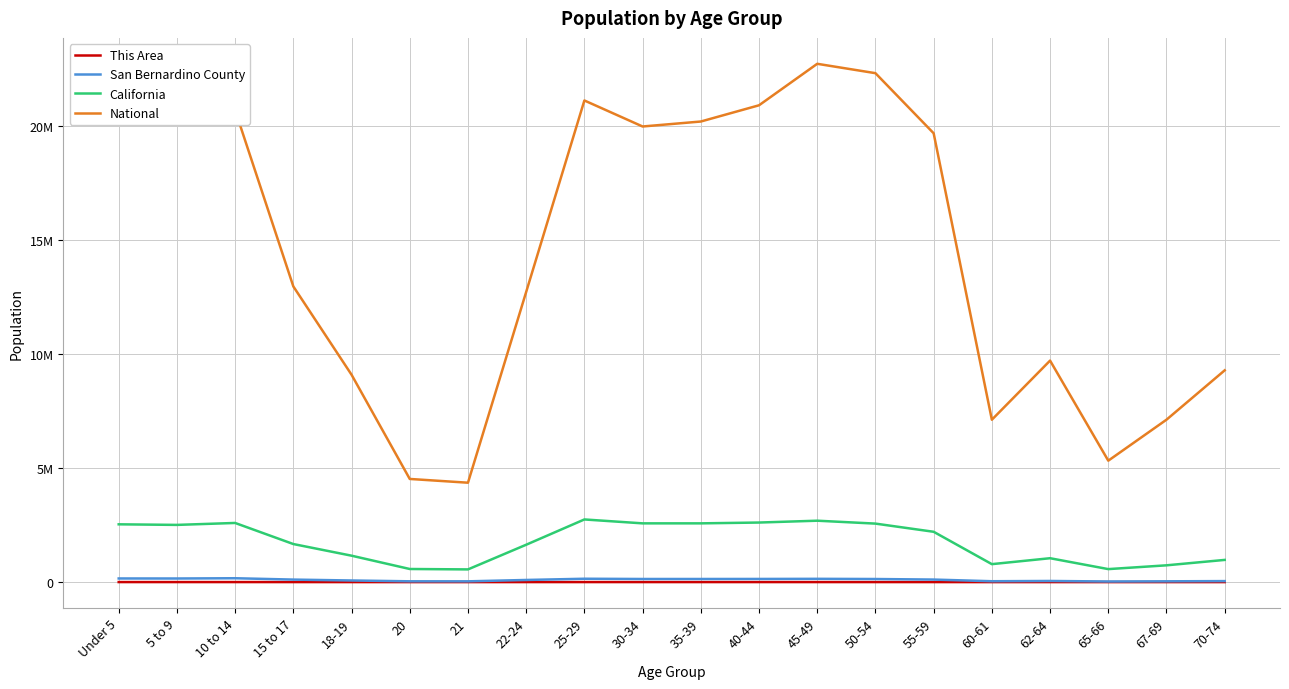

Where is the first local minimum for National?

21